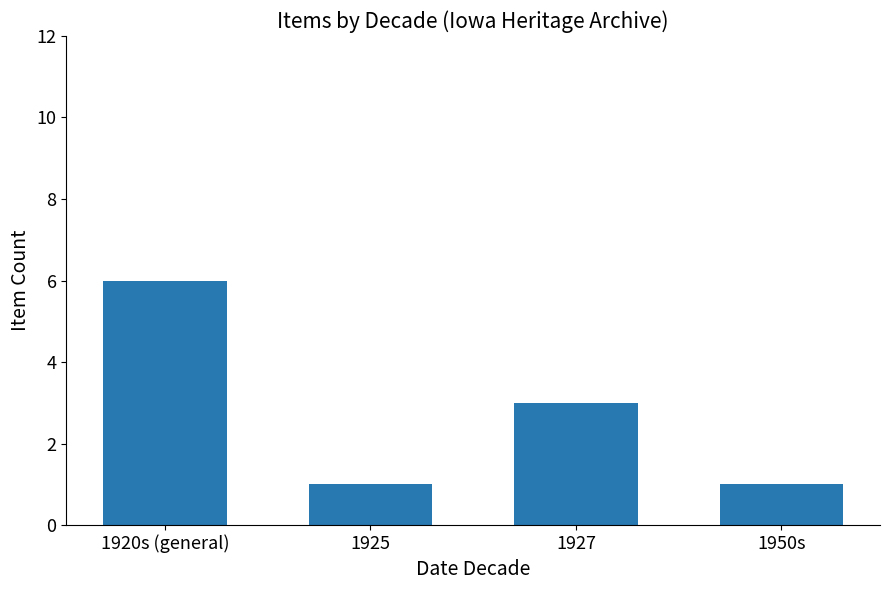

Which has a higher value, 1920s (general) or 1927?

1920s (general)